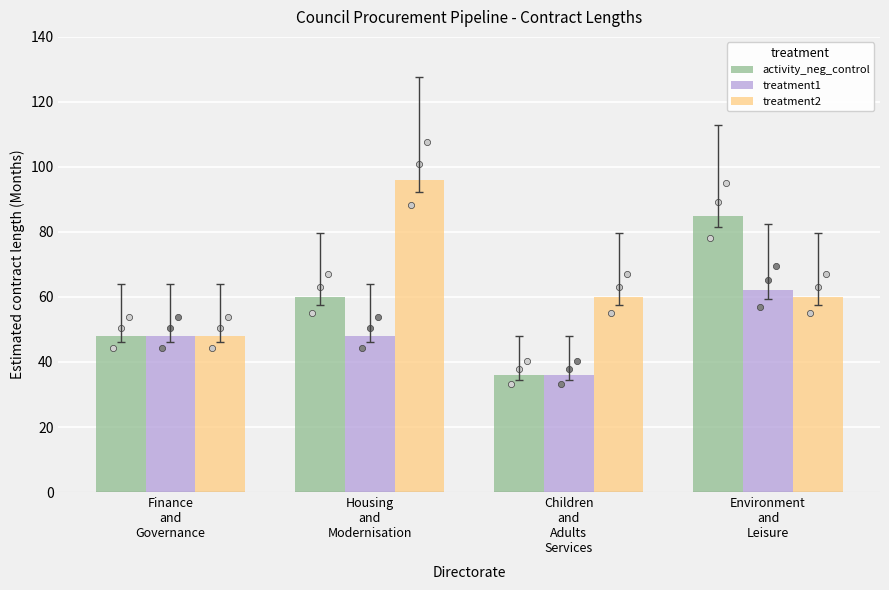

Which series contains the lowest Y value?

activity_neg_control